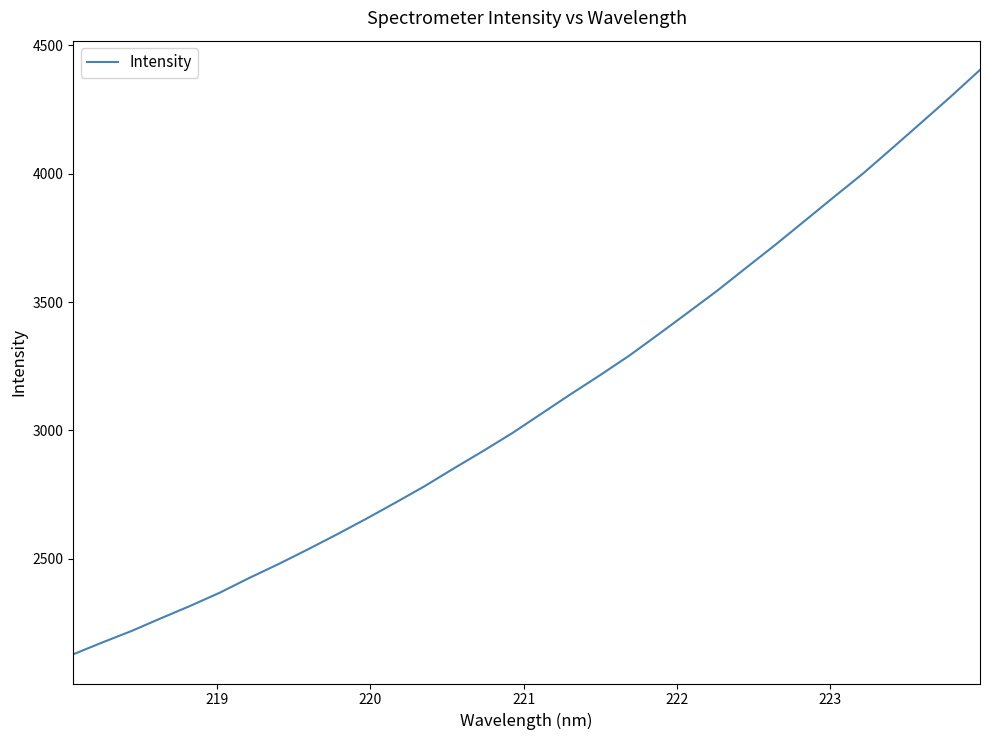

What is the greatest value displayed?

4404.0